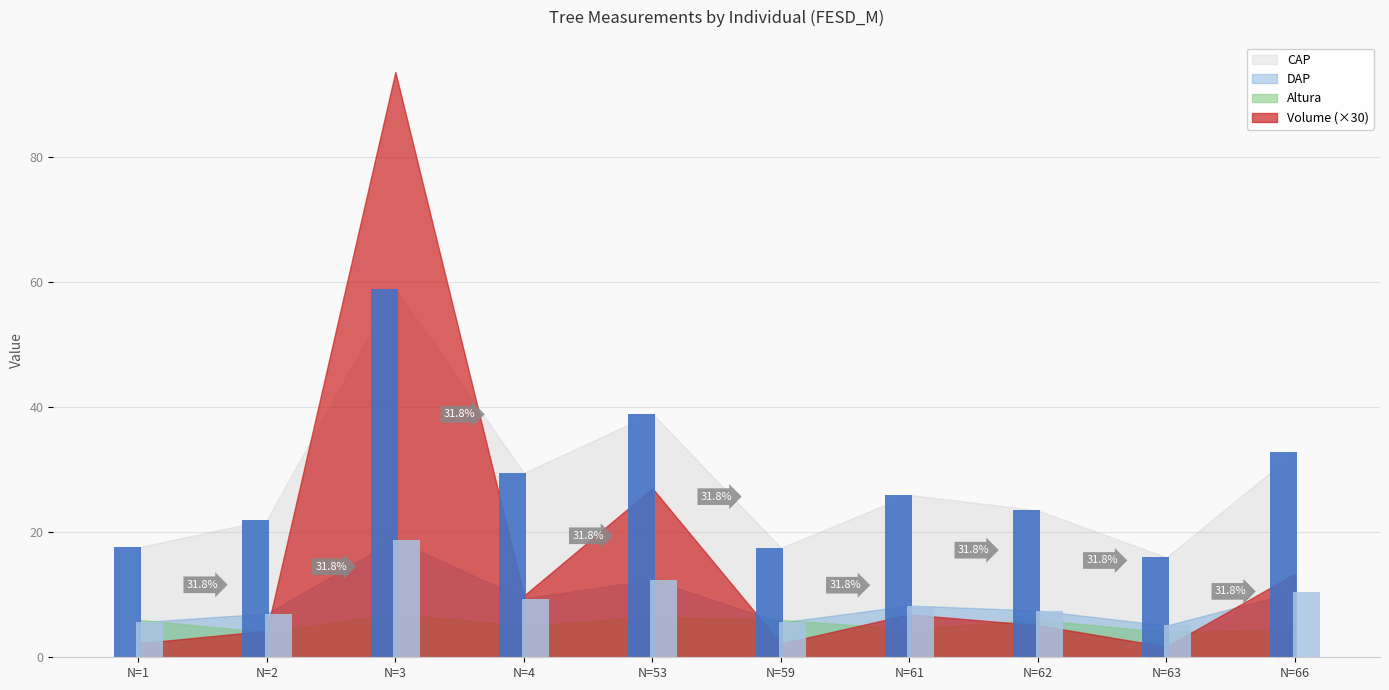

At how many categories does at least one series exceed 20?

7